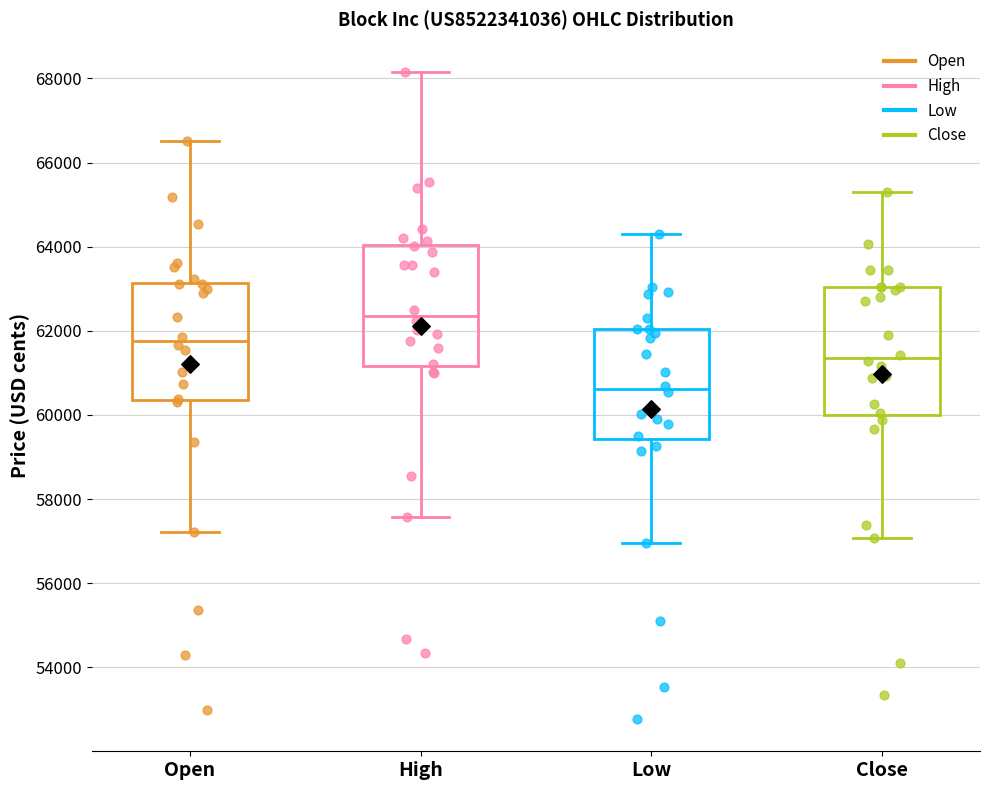

Reading left to right, transcribe this box plot: for each box, give where its median line is, the range the box spans, and where its two whiskers end, as read against the y-axis. The values are not printed on the chart, so give them approximately, as read against the axis.

Open: median 61800, box 60400 to 63200, whiskers 57200 to 66600
High: median 62400, box 61200 to 64000, whiskers 57600 to 68200
Low: median 60600, box 59400 to 62000, whiskers 57000 to 64200
Close: median 61400, box 60000 to 63000, whiskers 57000 to 65400